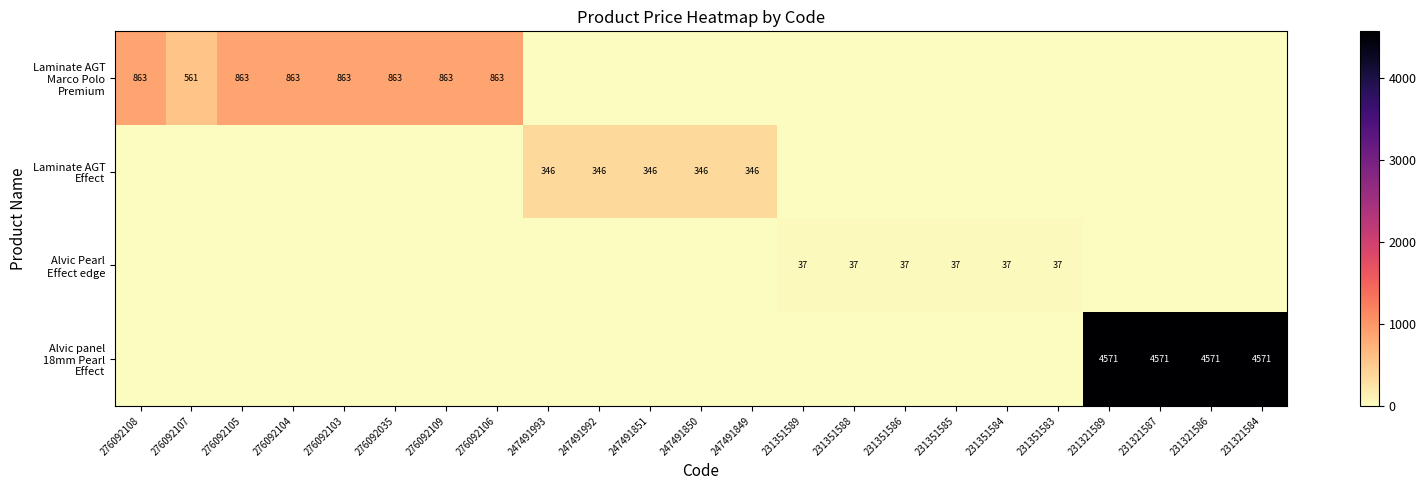

Which series changed the most between 247491992 and 247491851?

Laminate AGT Marco Polo Premium